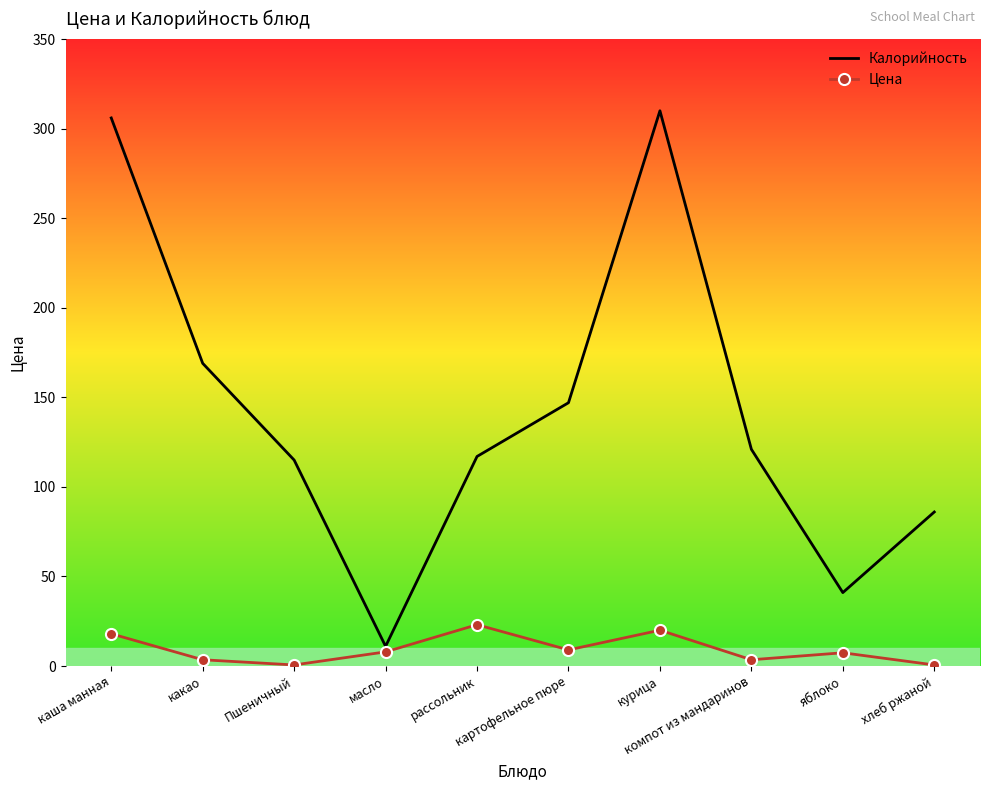

At which label is Калорийность closest to 160?

какао